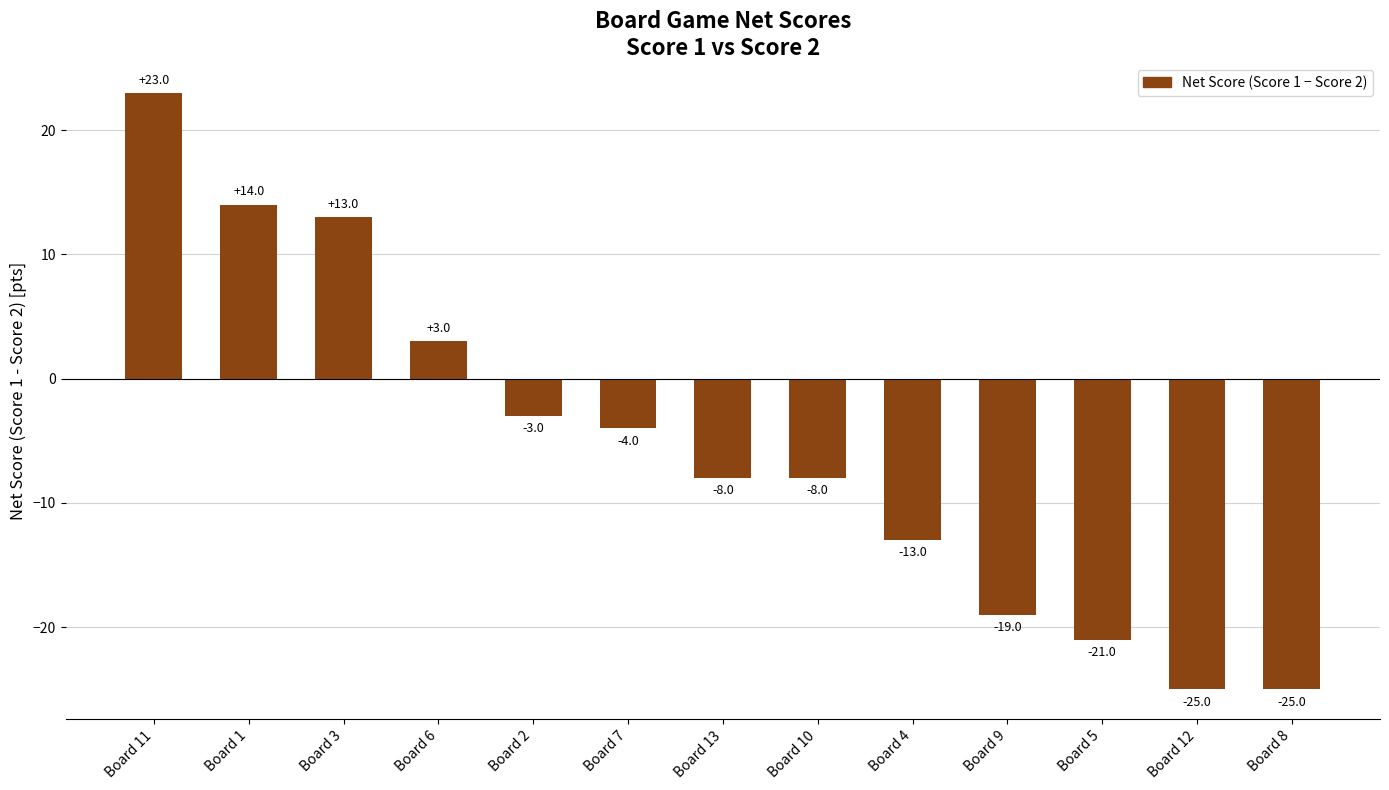

What position from the left is Board 10?

8